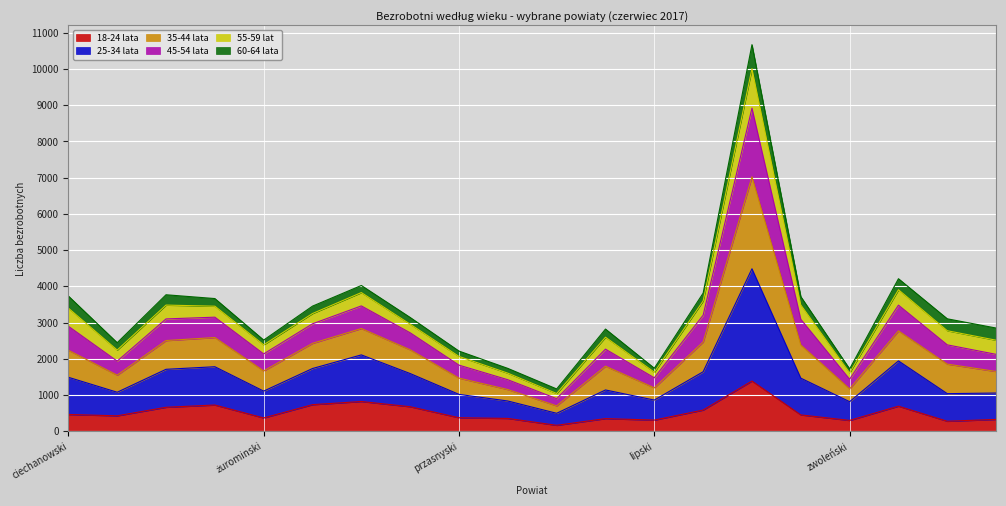

The 18-24 lata series shows 373 at przasnyski. True or false?

True